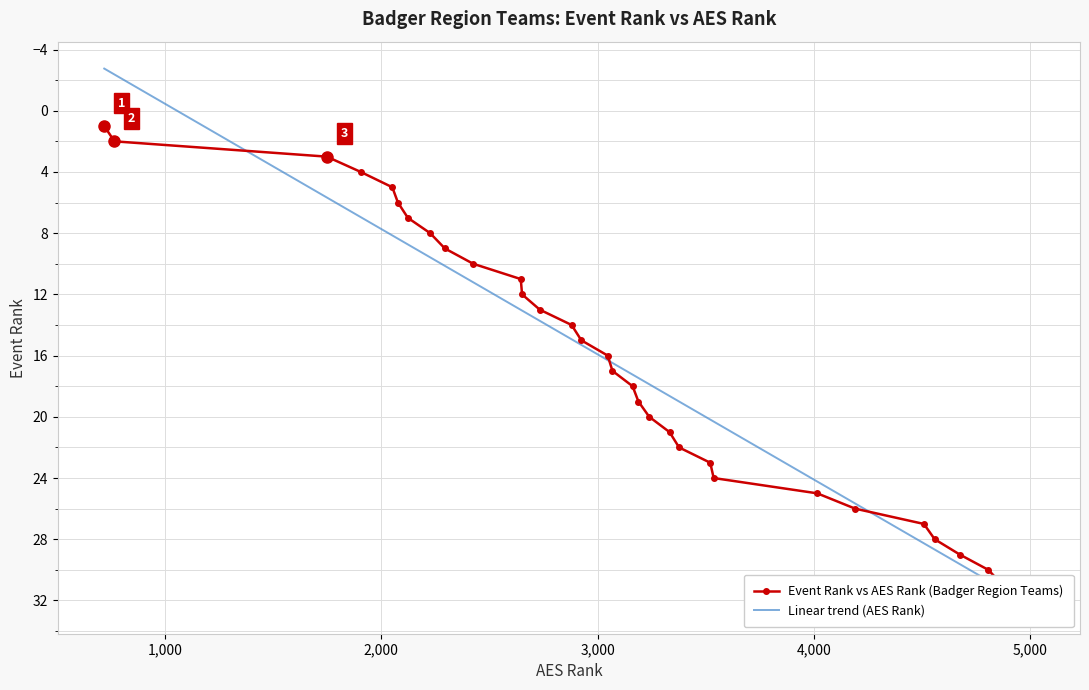

Reading left to right, extract all data points from this chart.

1	2	3	4	5	6	7	8	9	10	11	12	13	14	15	16	17	18	19	20	21	22	23	24	25	26	27	28	29	30	31	32